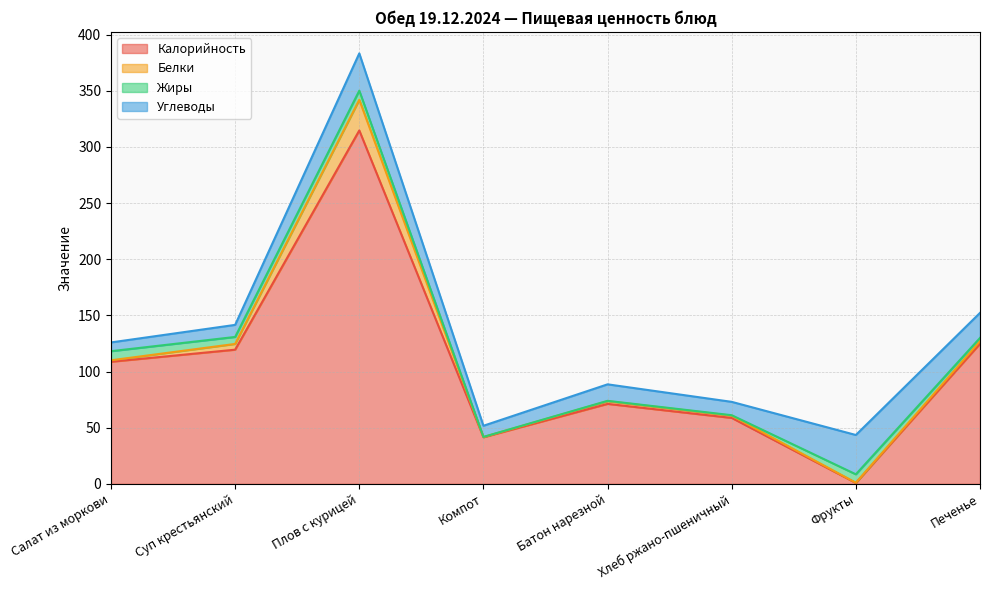

List the labels in order of Калорийность value, smallest first.

Фрукты, Компот, Хлеб ржано-пшеничный, Батон нарезной, Салат из моркови, Суп крестьянский, Печенье, Плов с курицей